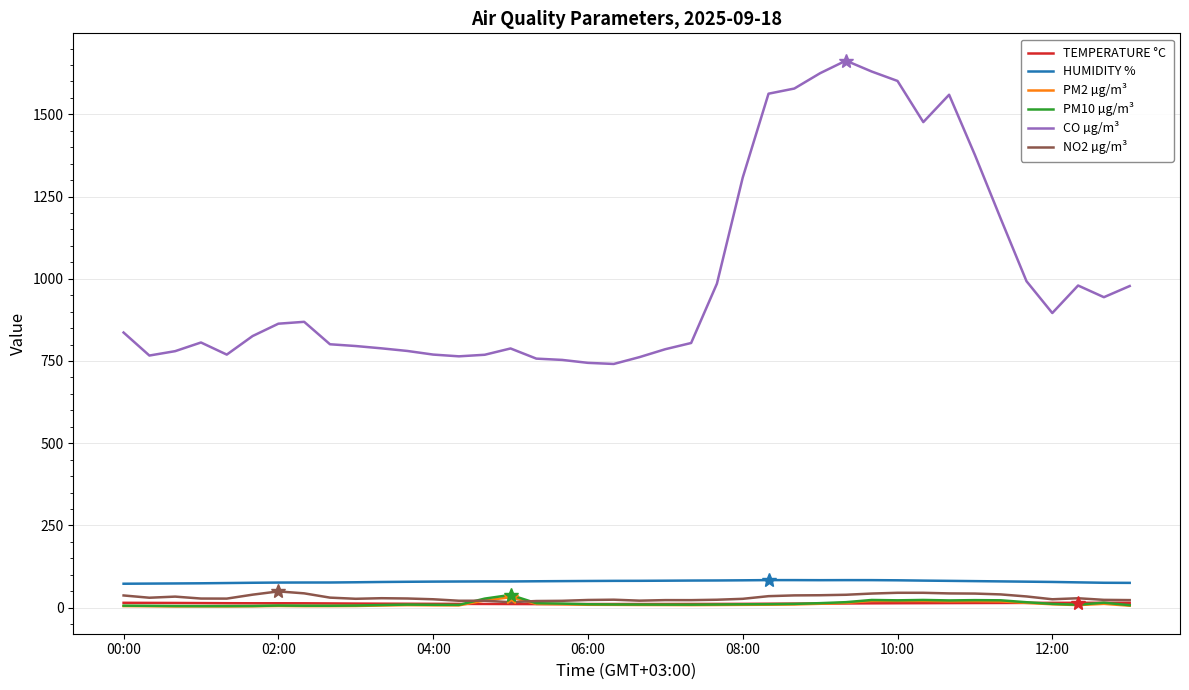

Which series has the largest total across all categories?

CO µg/m³